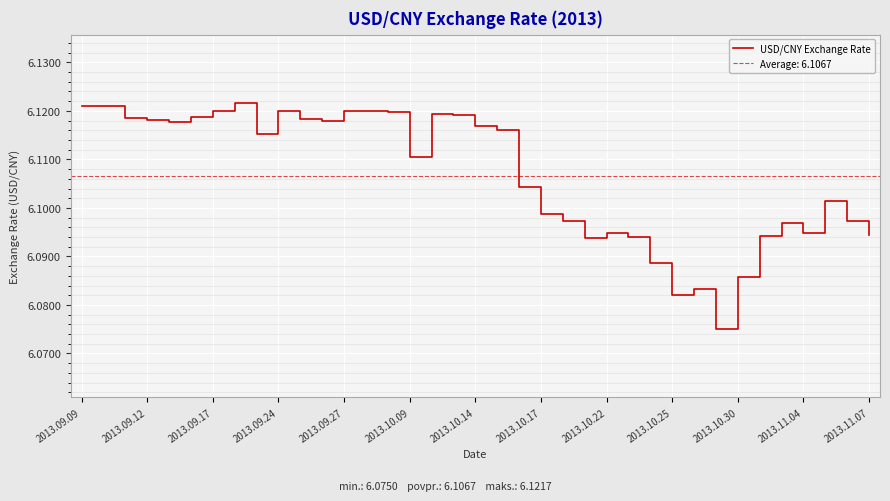

The USD/CNY Exchange Rate series shows 1.5 at 2013.09.17. True or false?

False